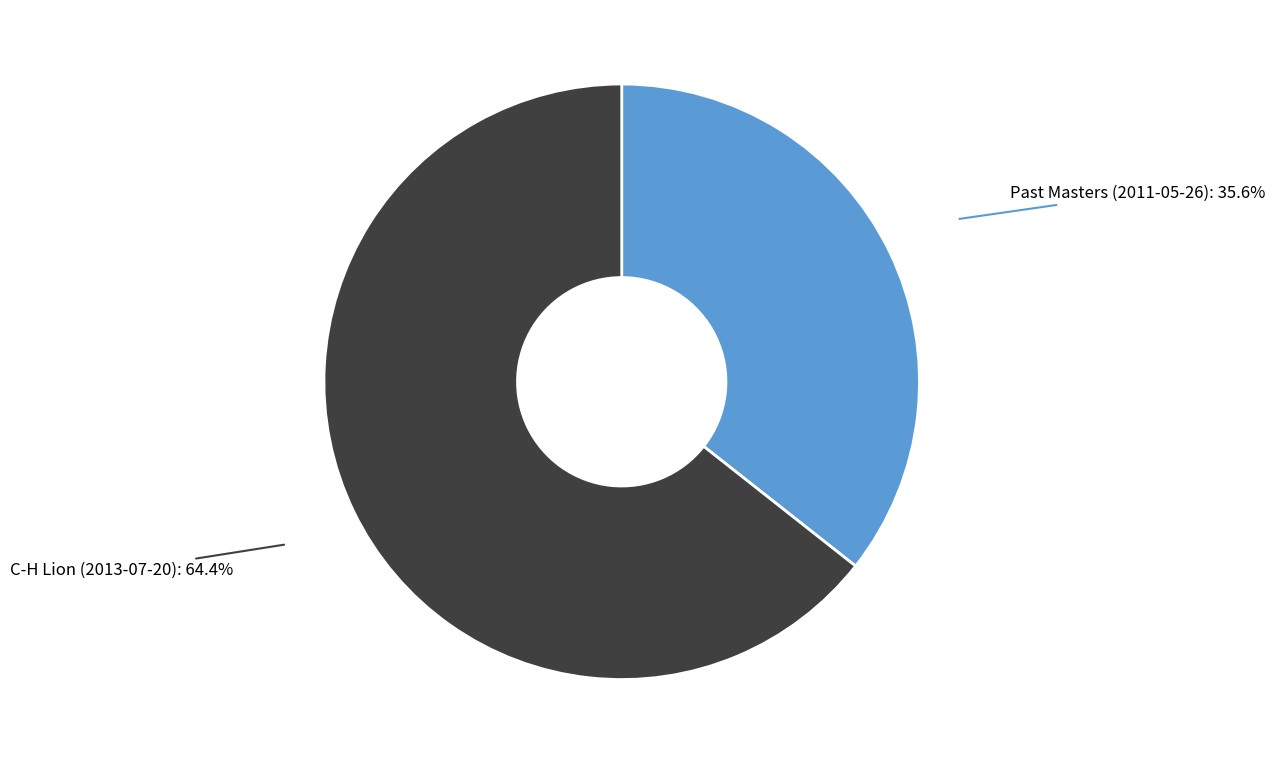

Between Past Masters (2011-05-26) and C-H Lion (2013-07-20), which is larger?

C-H Lion (2013-07-20)